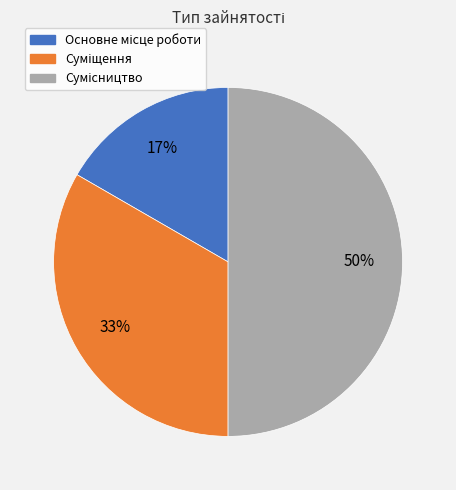

To the nearest percent, what is the difference between the largest and smallest slice percentages?

33%